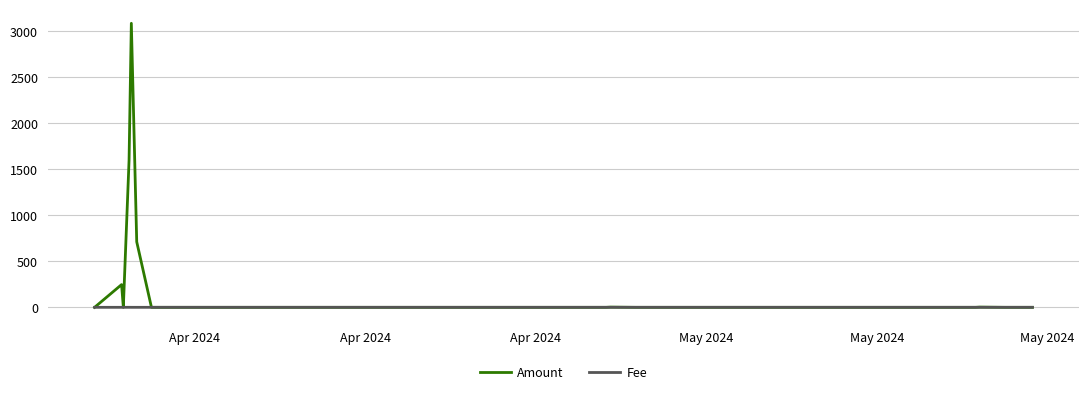

Which series has the largest total across all categories?

Amount